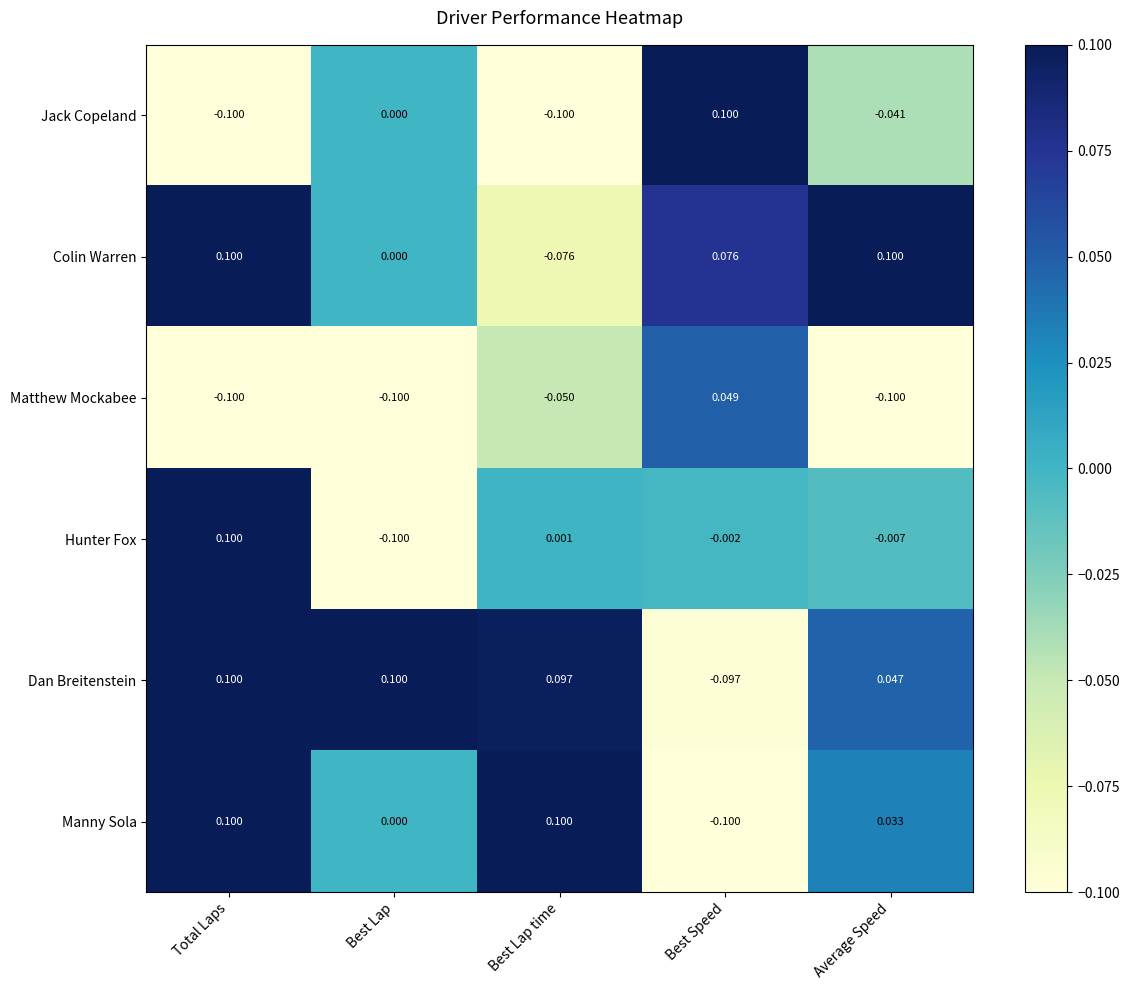

Which series changed the most between Best Lap and Average Speed?

Colin Warren